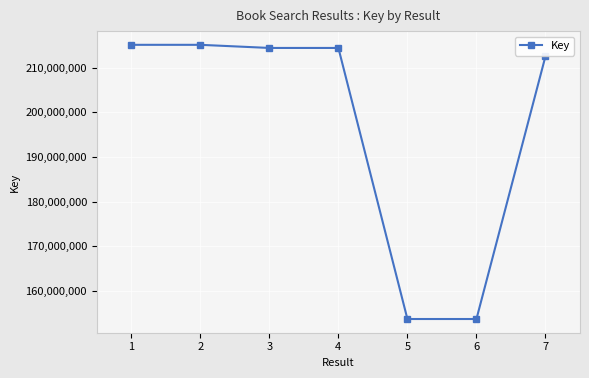

Between 5 and 1, which is larger?

1